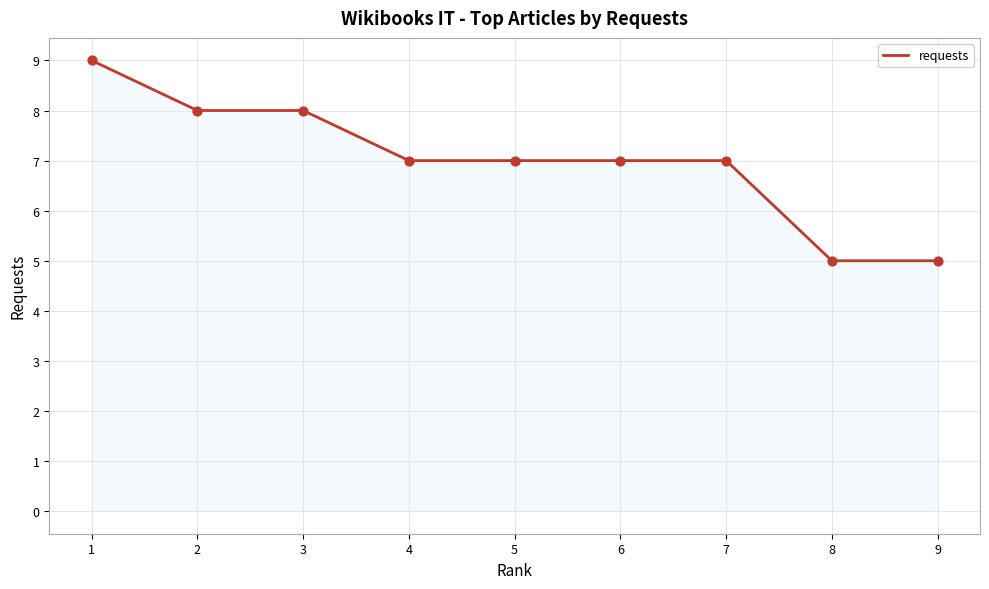

What is the ratio of the value at 5 to the value at 6?

1.0